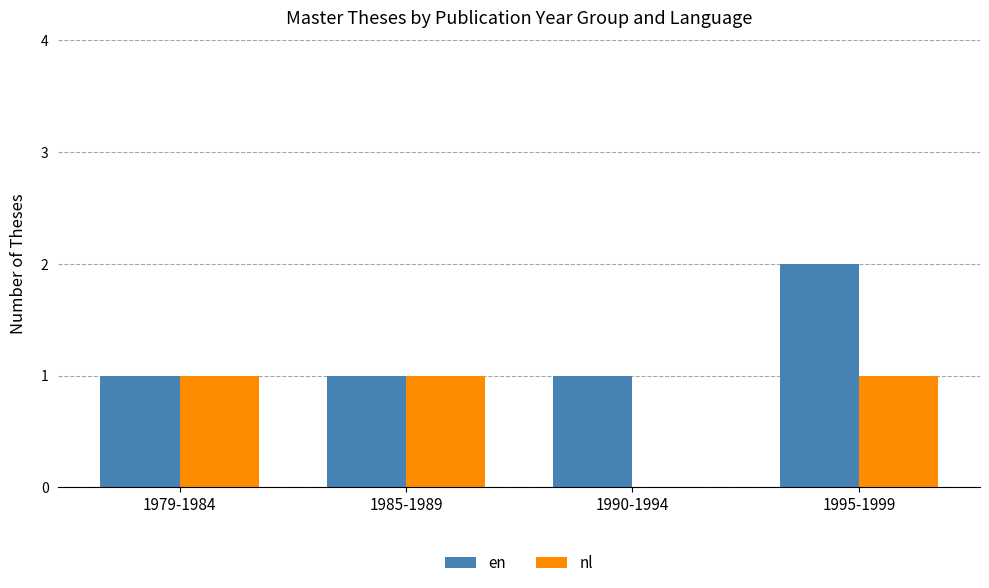

At which label does en reach its peak?

1995-1999